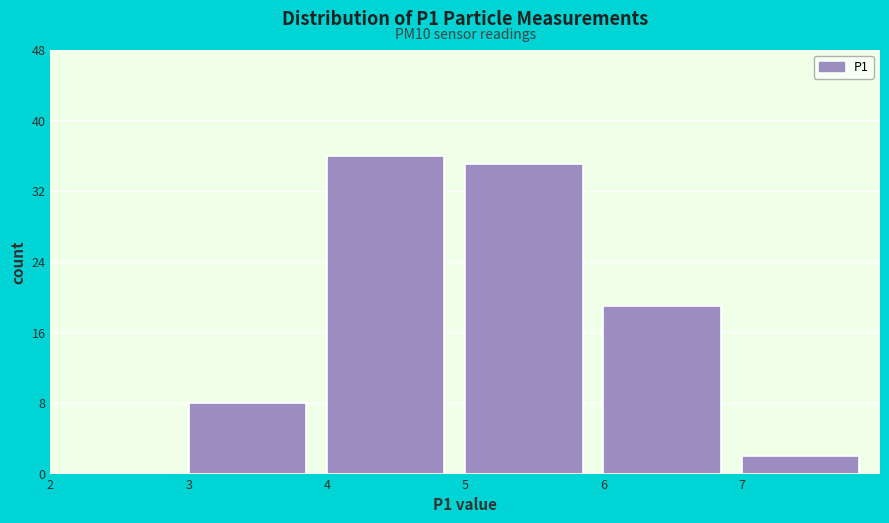

Over which range of the x-axis is the bar tallest?

4 to 5